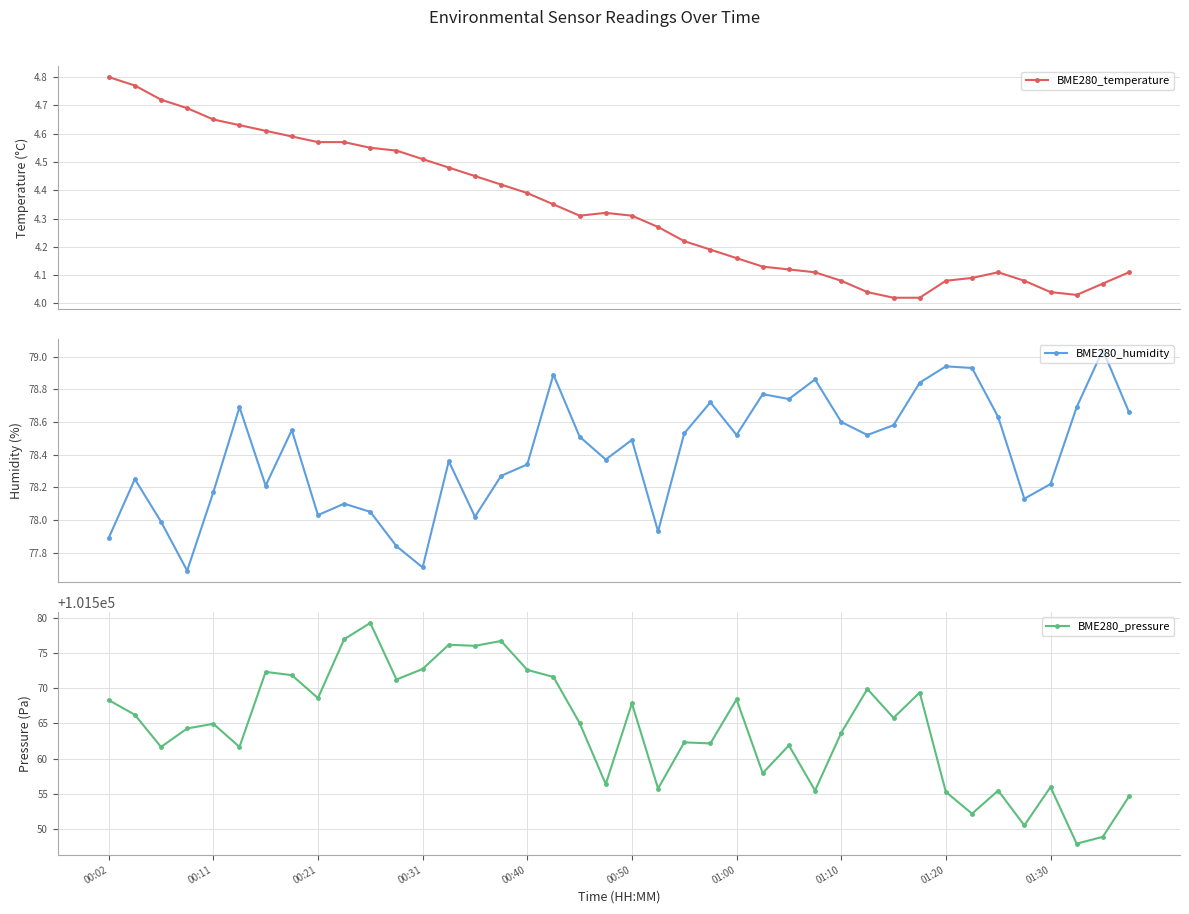

True or false: BME280_pressure has more than 2 interior local peaks.

True